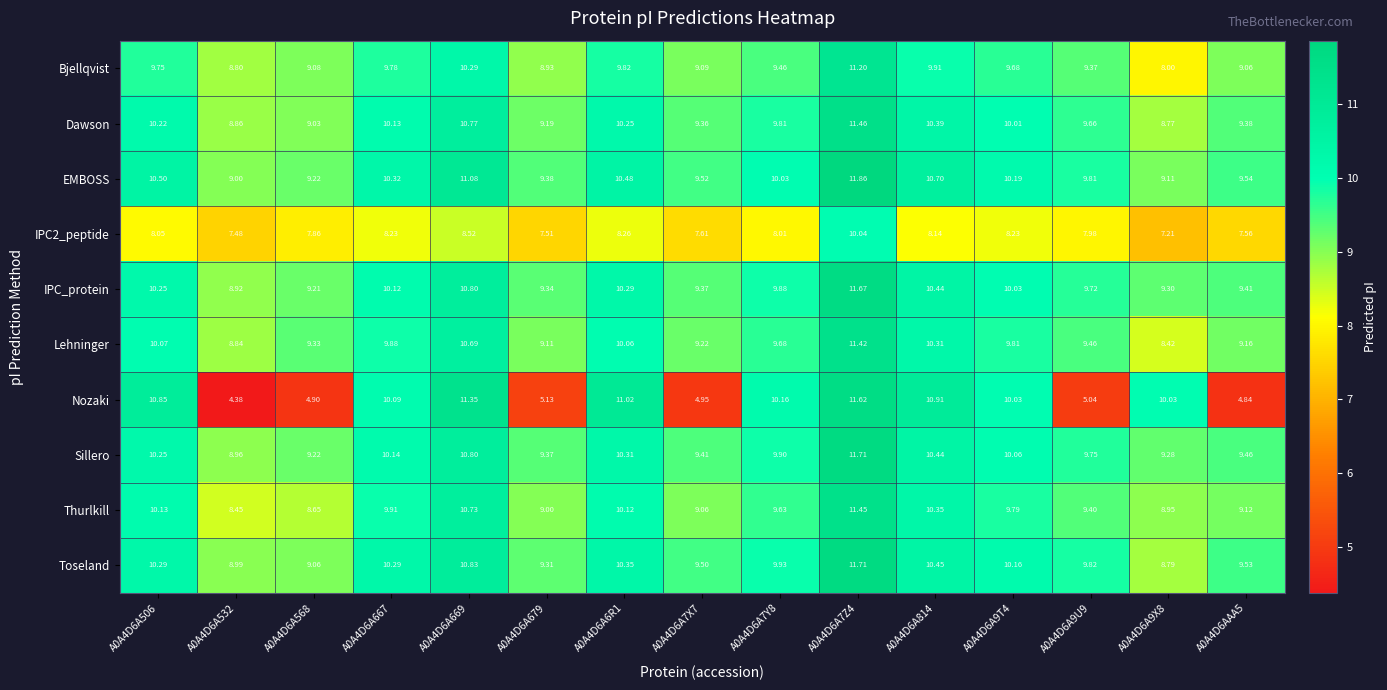

Which series has the widest spread of values?

Nozaki